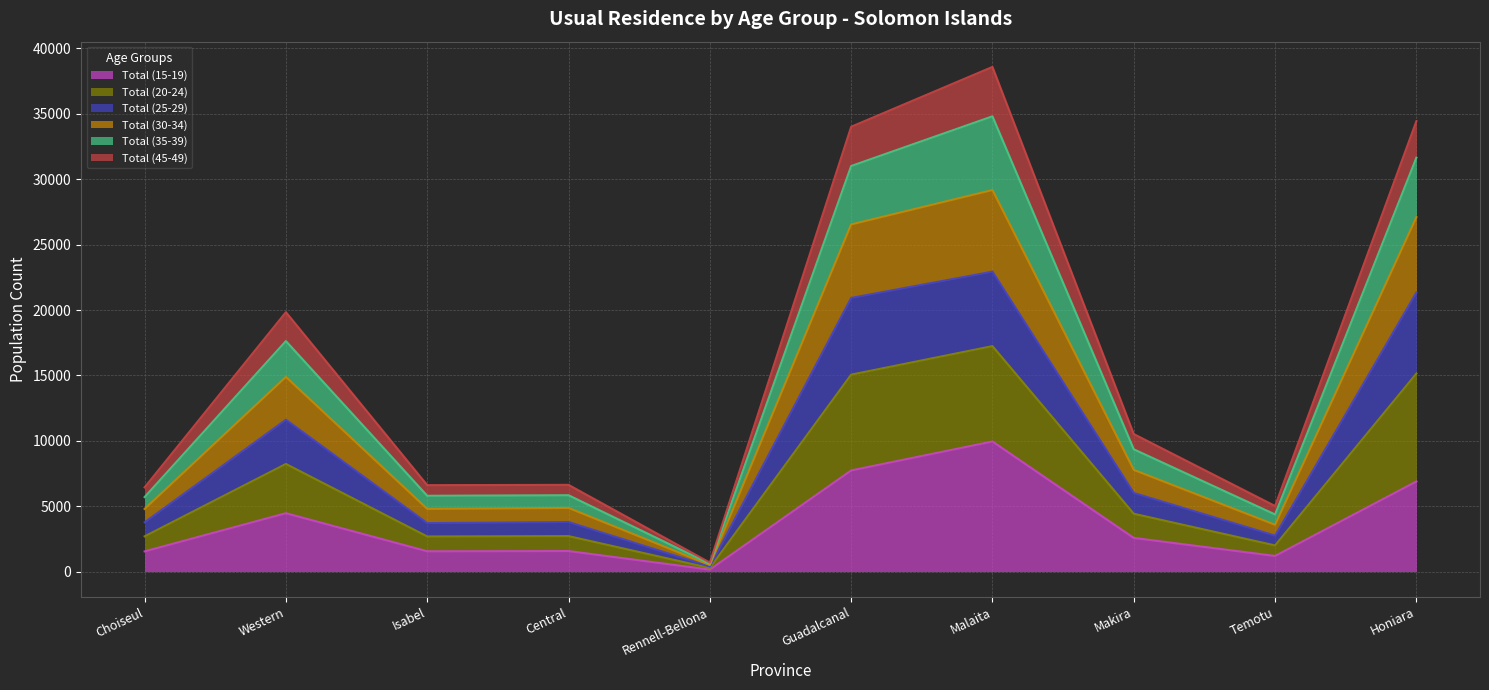

Which category has the highest value in the Total (15-19) series?

Malaita